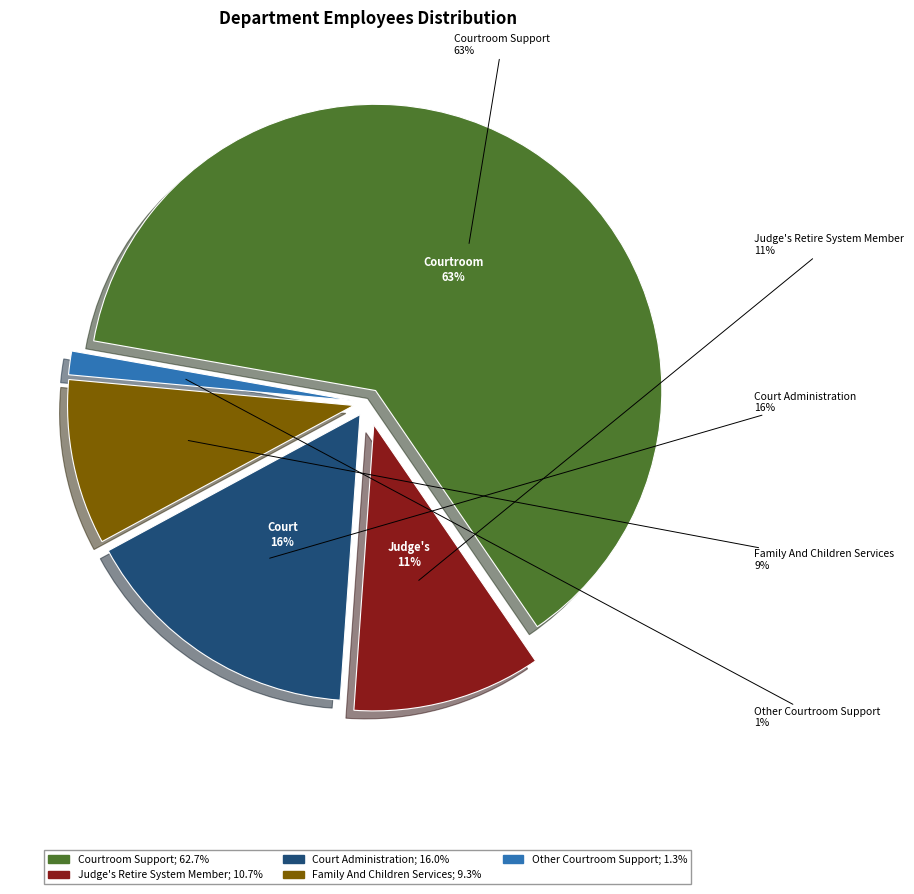

To the nearest percent, what portion does Family And Children Services represent?

9%